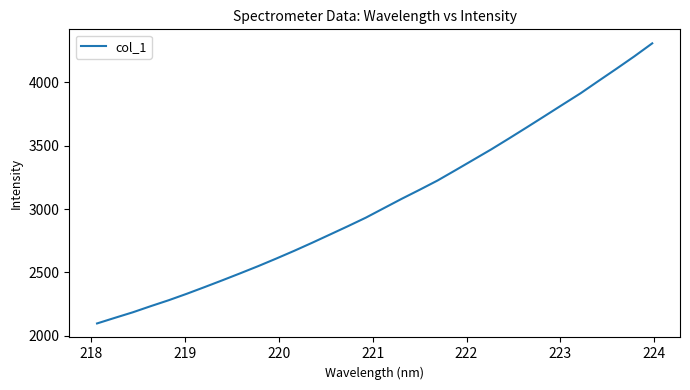

What is the difference between the maximum and minimum values?

2212.3